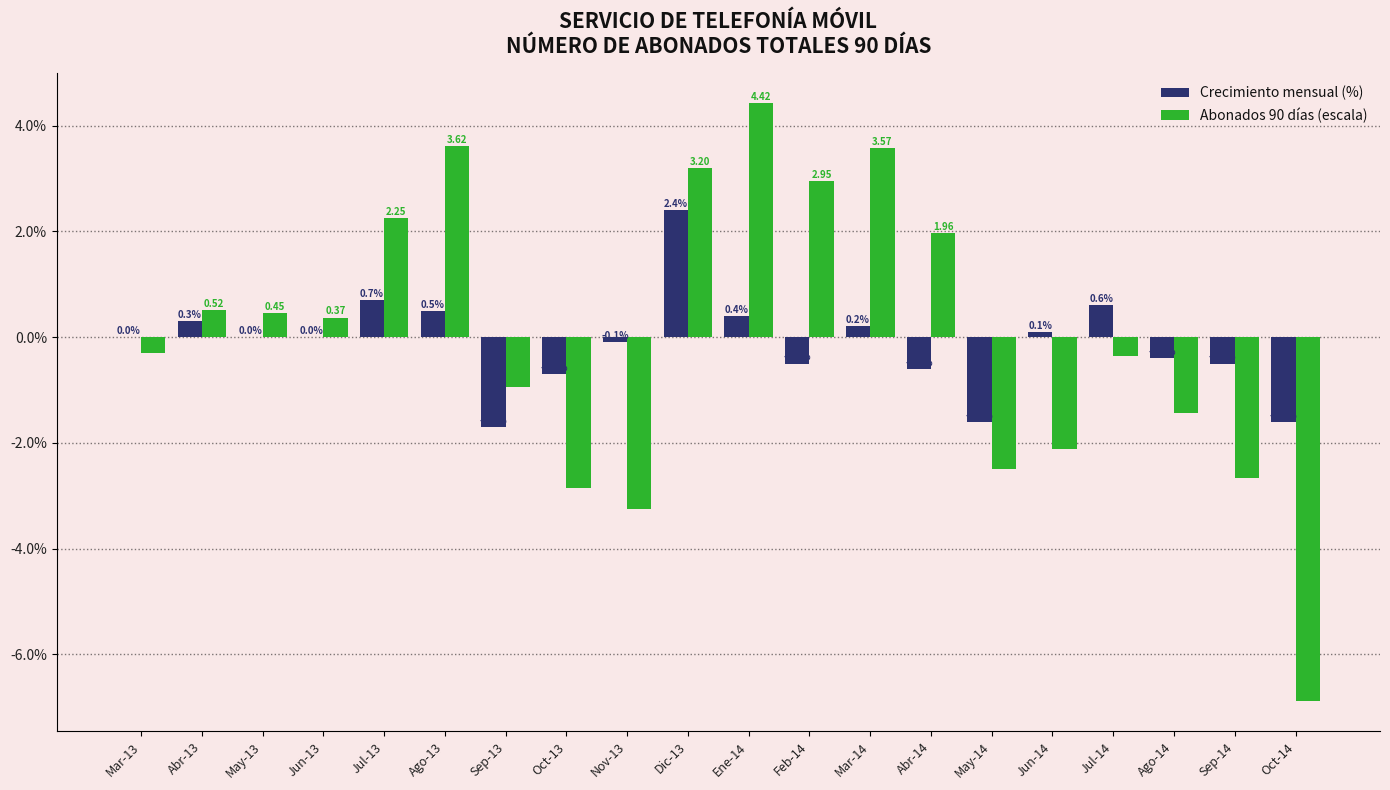

Is the value of Crecimiento mensual (%) at Jul-13 greater than the value of Abonados 90 días (escala) at Jun-13?

Yes